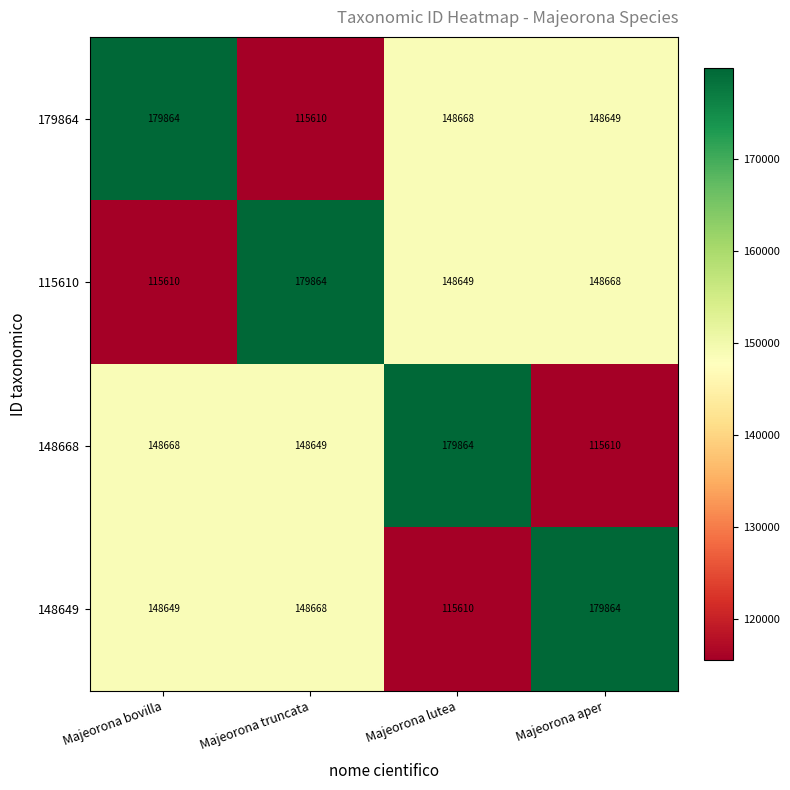

At how many categories does at least one series exceed 151248?

4